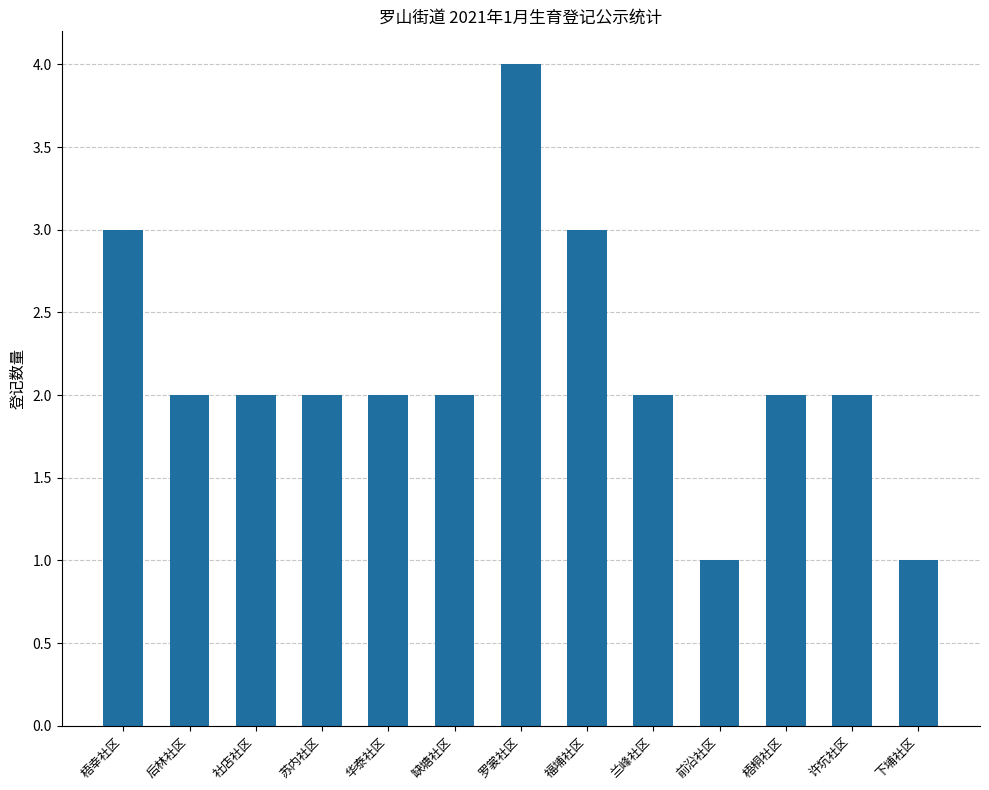

How many data points does each series have?

13